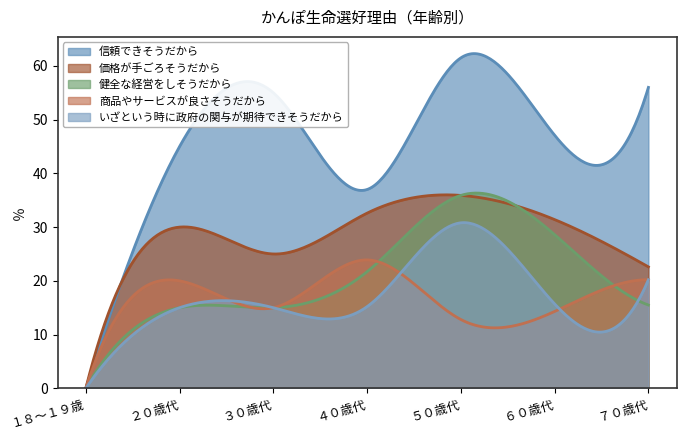

Where is the first local maximum for 商品やサービスが良さそうだから?

２０歳代